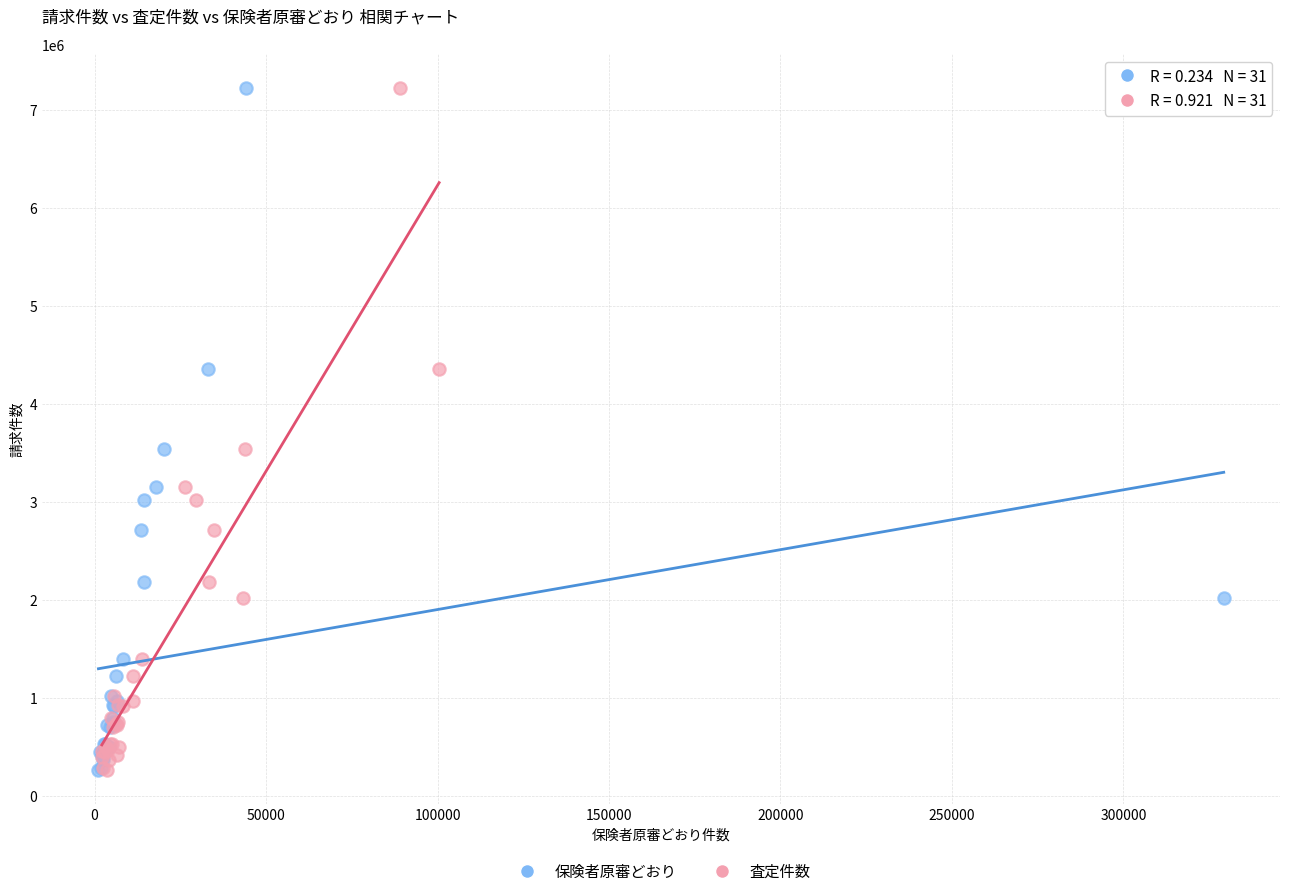

What are all the series names shown in the legend?

保険者原審どおり, 査定件数